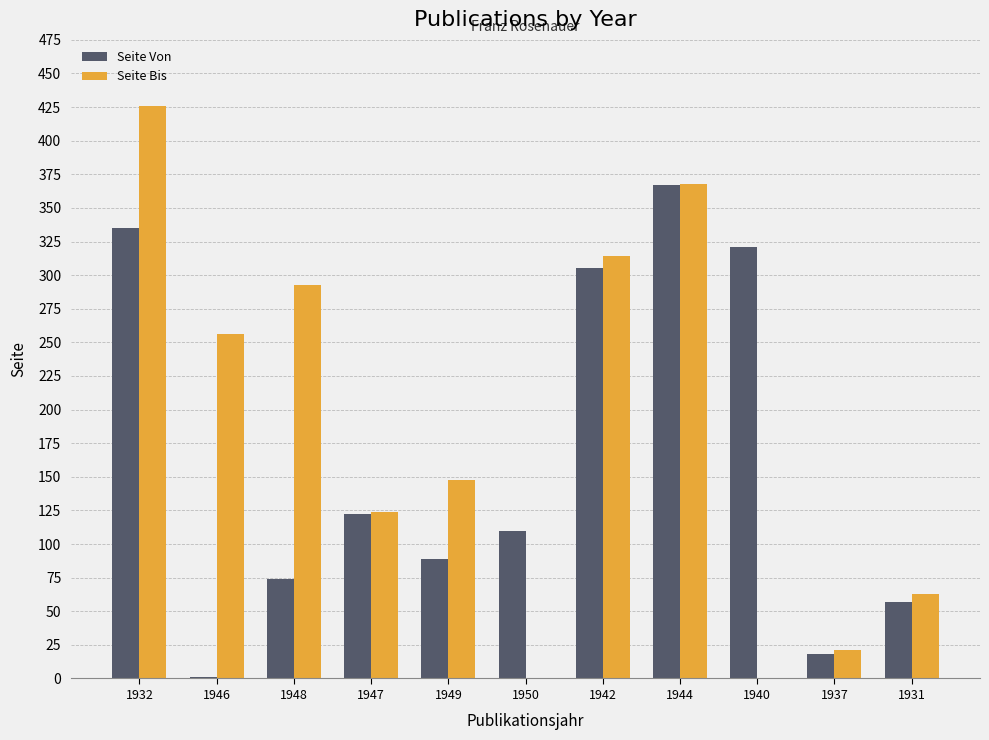

Which series has the widest spread of values?

Seite Bis